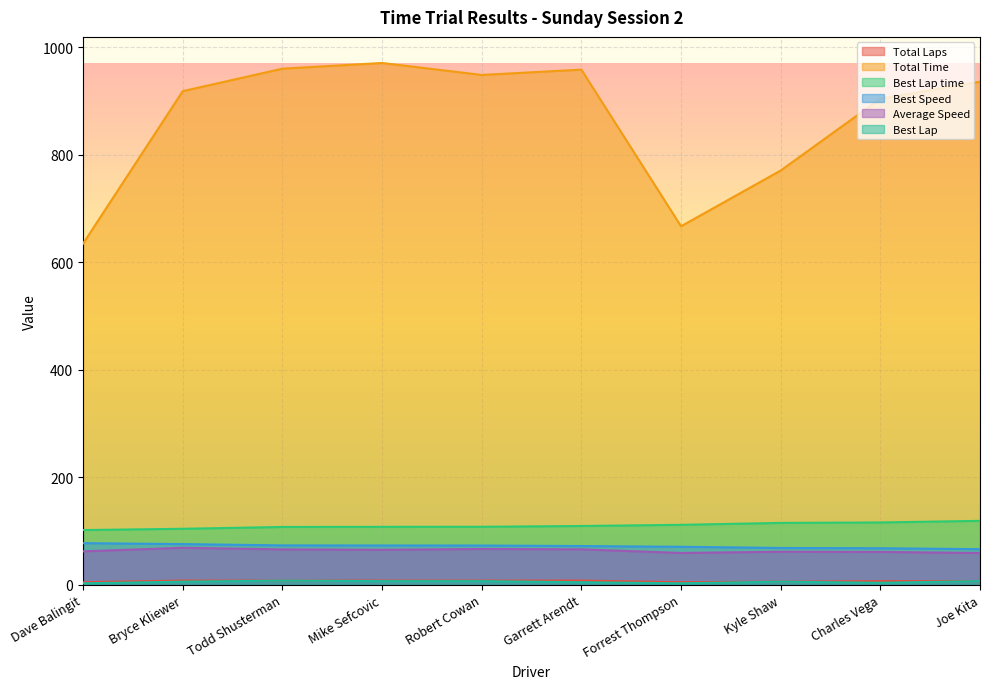

Reading left to right, list all the values displayed in this chart.

Total Laps: 5.0	8.0	8.0	8.0	8.0	8.0	5.0	6.0	7.0	7.0
Total Time: 634.7	918.2	960.0	970.6	948.4	958.2	667.0	770.6	904.2	935.8
Best Lap time: 102.0	104.4	107.8	108.0	108.1	109.6	111.7	115.3	116.1	119.1
Best Speed: 77.6	75.9	73.5	73.3	73.3	72.3	70.9	68.7	68.2	66.5
Average Speed: 62.4	69.0	66.0	65.3	66.8	66.1	59.4	61.7	61.3	59.2
Best Lap: 3.0	6.0	8.0	7.0	7.0	5.0	3.0	6.0	4.0	7.0